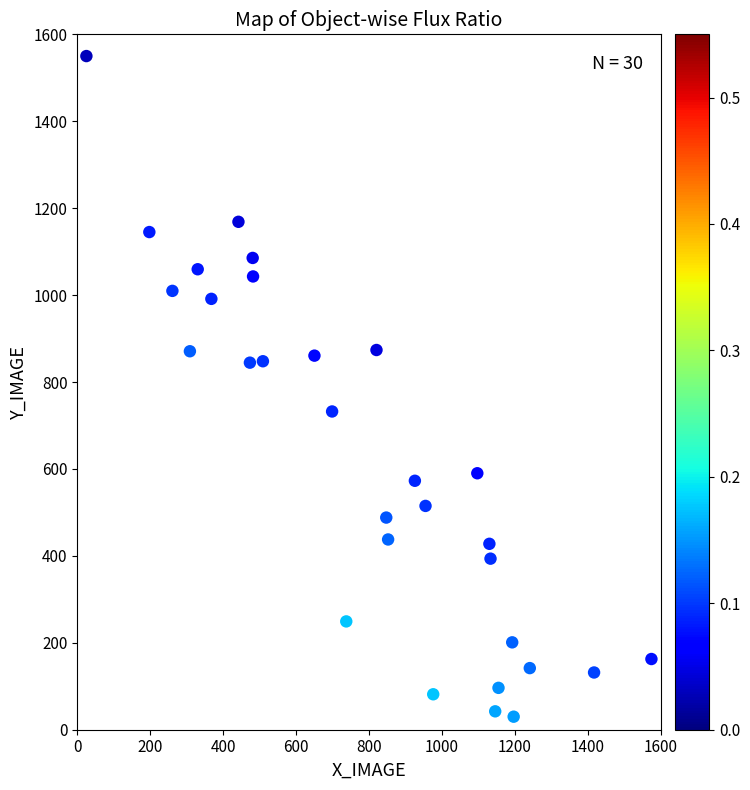

What is the range of Y values (max minus min)?

1520.0